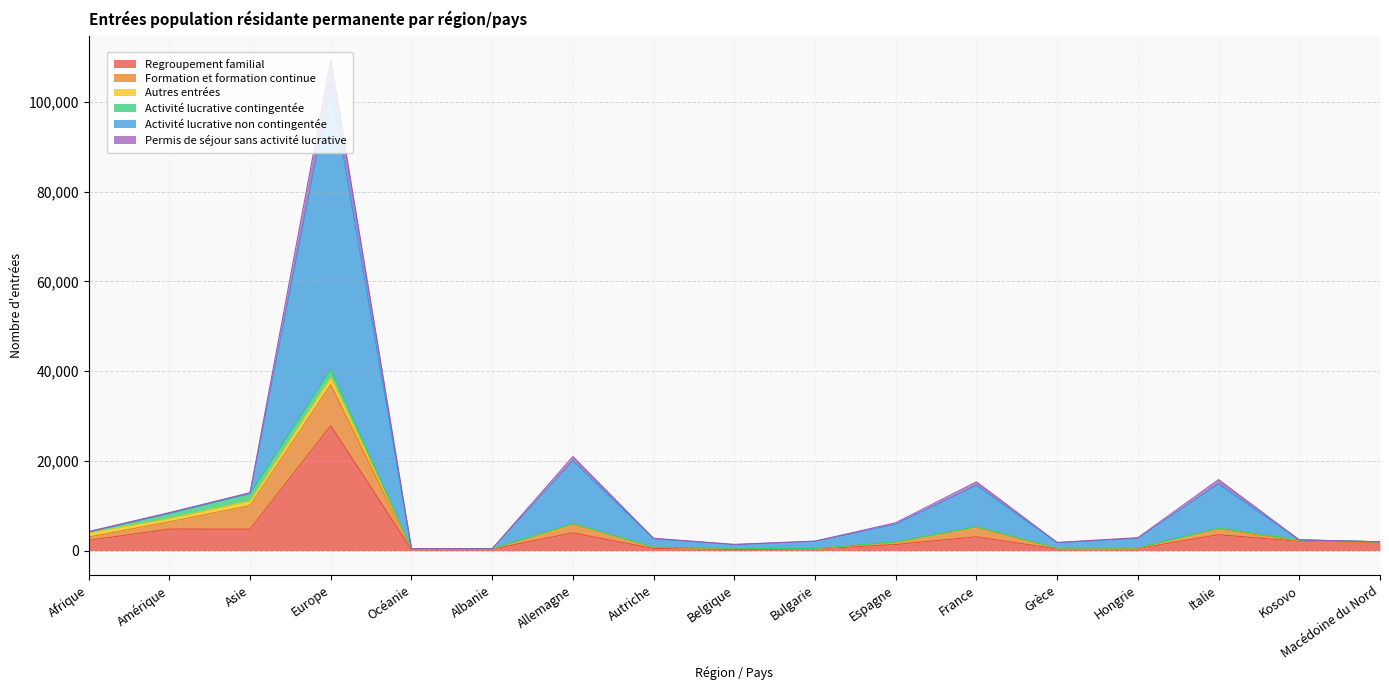

Does the chart have visible grid lines?

Yes